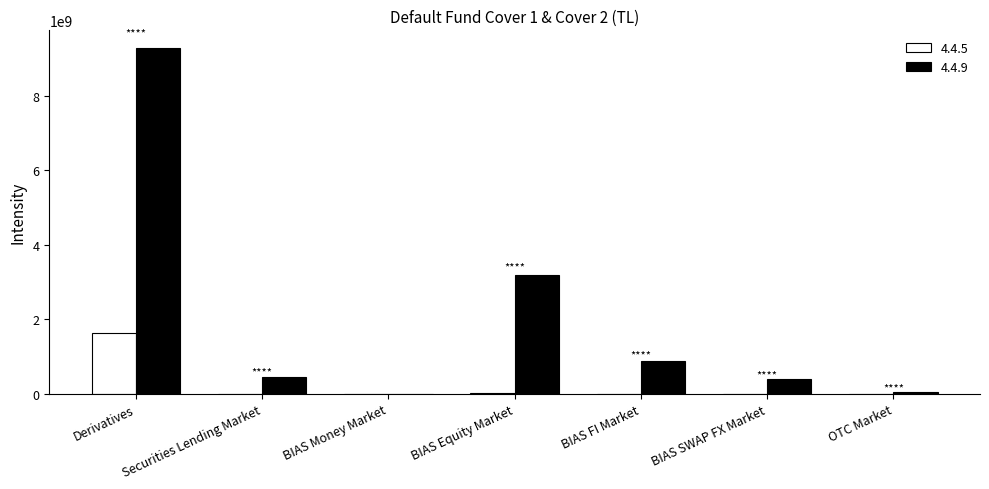

How many data points does each series have?

7